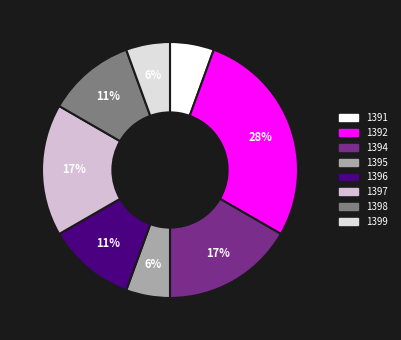

Is there a majority slice in this chart?

No